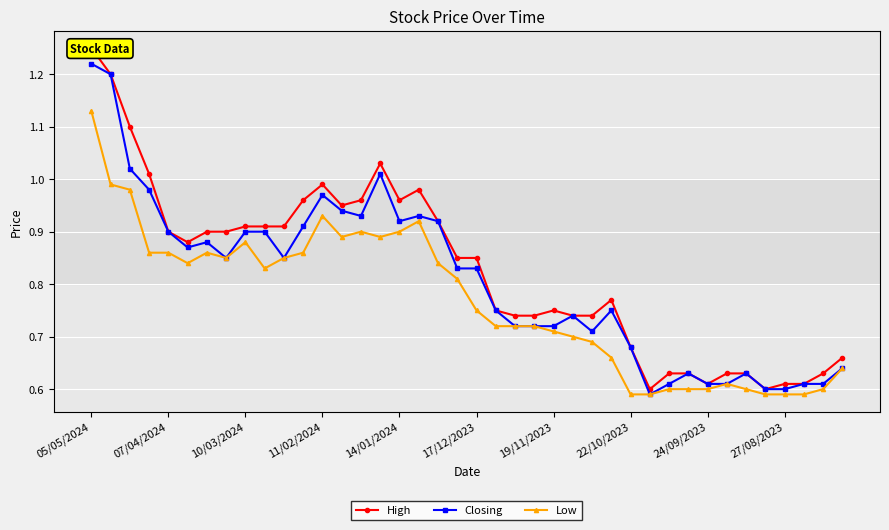

True or false: Closing and High cross at least once.

False